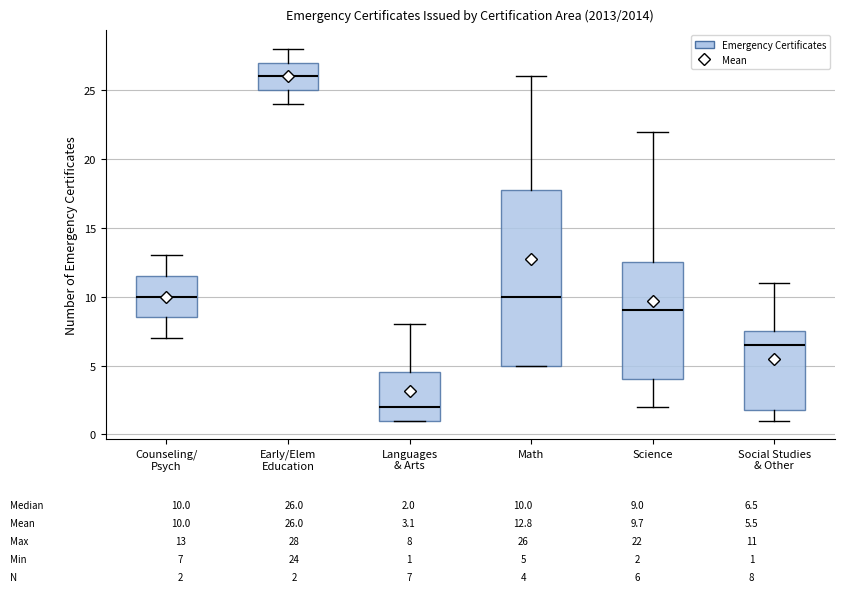

Which box has the highest median line?

Early/Elem Education